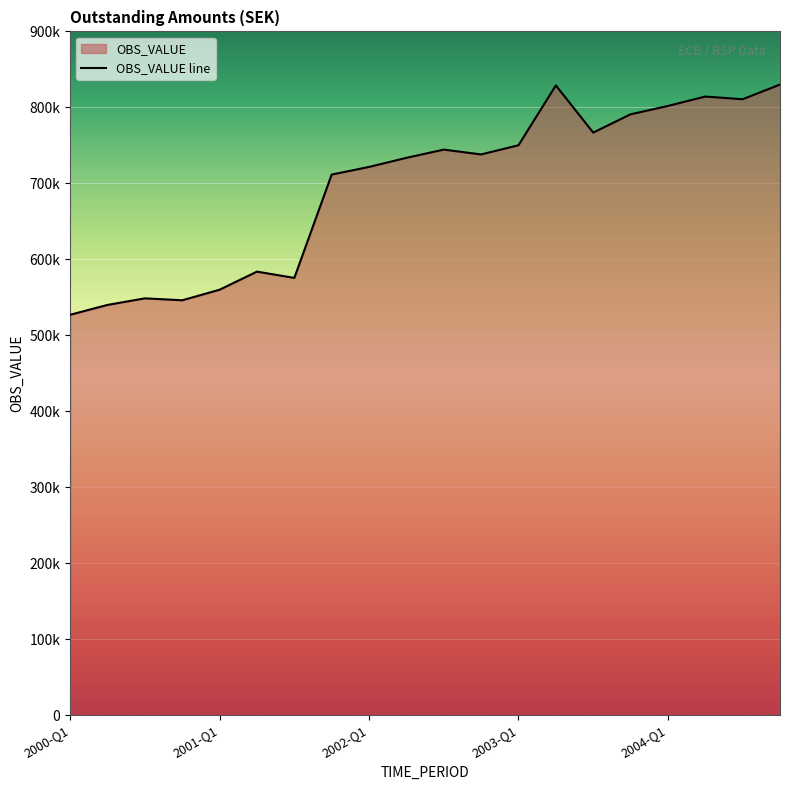

What is the difference between the maximum and minimum values?

303034